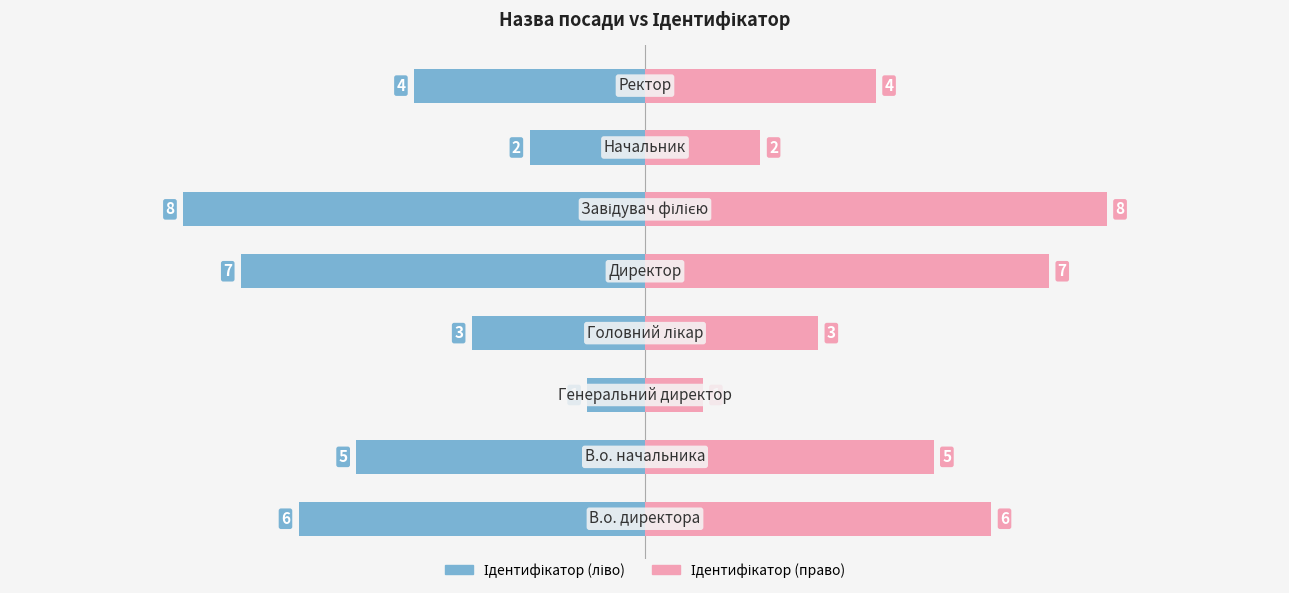

Which series has the largest range (max minus min)?

Ідентифікатор (ліво)